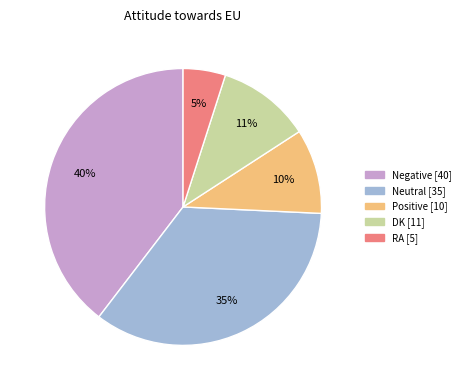

Is it true that Negative is 49% of the pie?

False